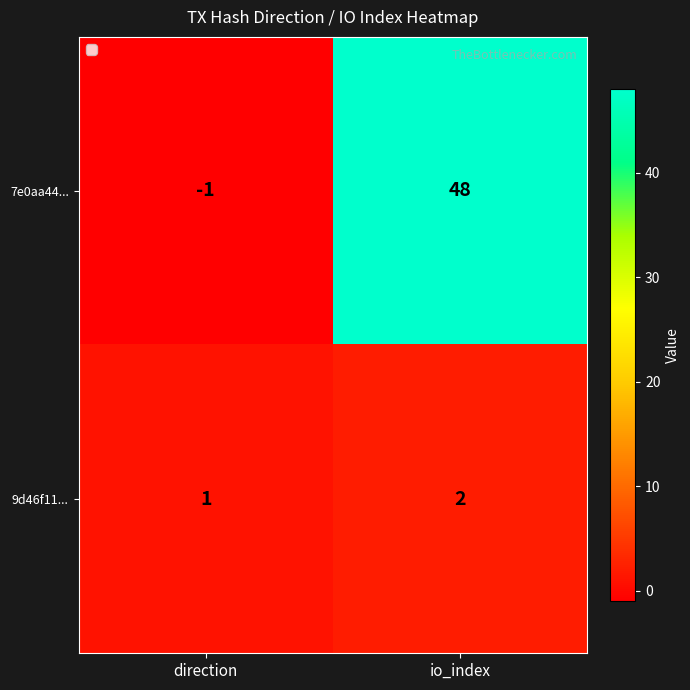

Which series has the largest range (max minus min)?

7e0aa44...